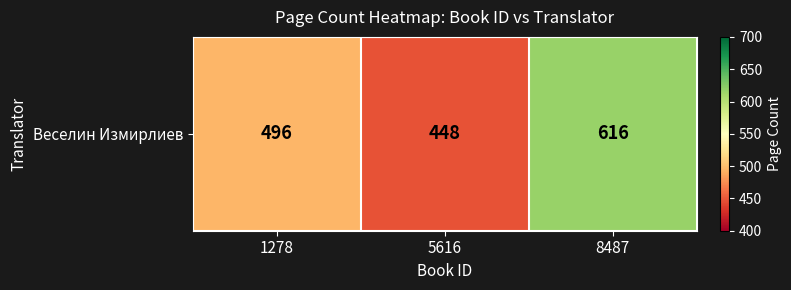

What is the maximum value shown in the chart?

616